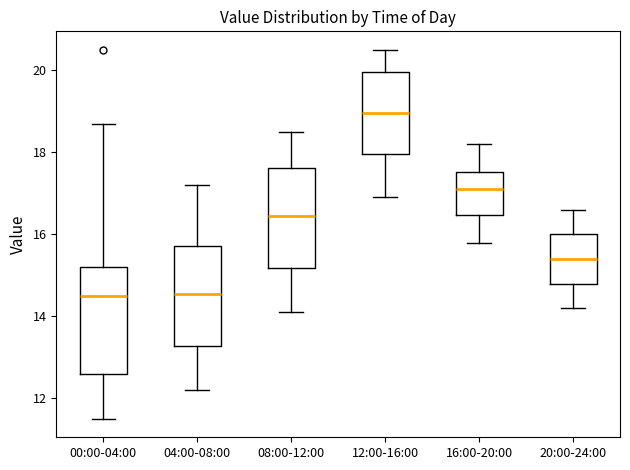

Which box's median line is the highest?

12:00-16:00